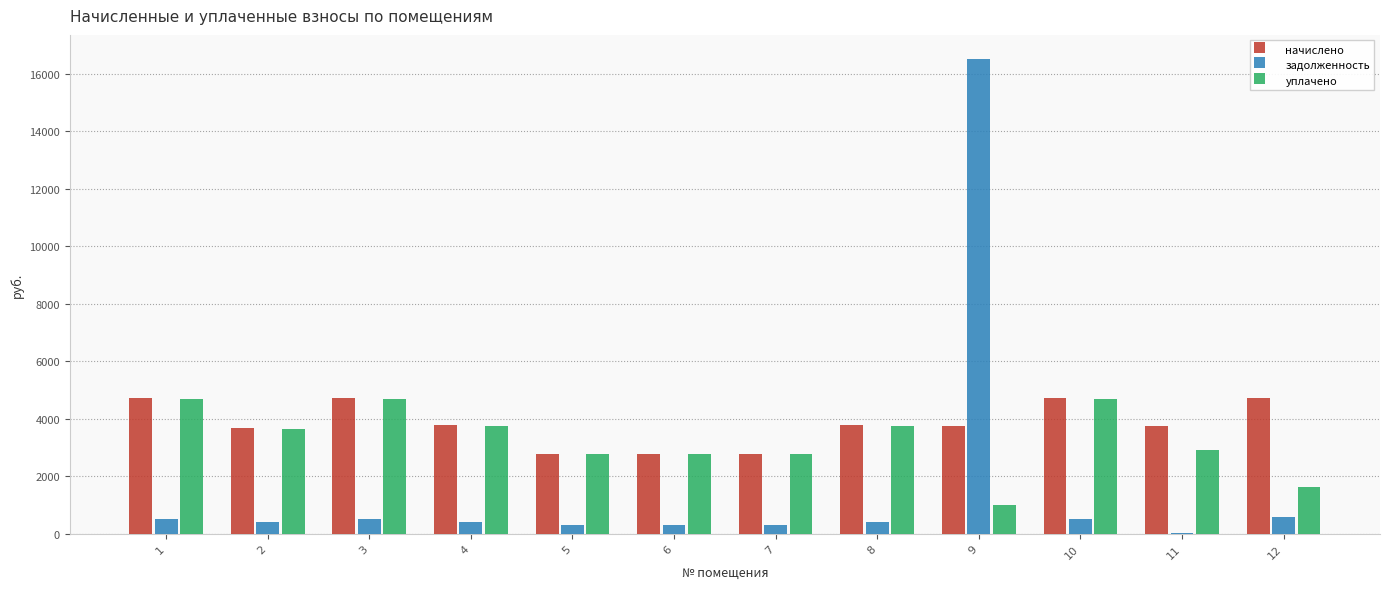

Are the bars grouped side by side (vs. stacked)?

Yes